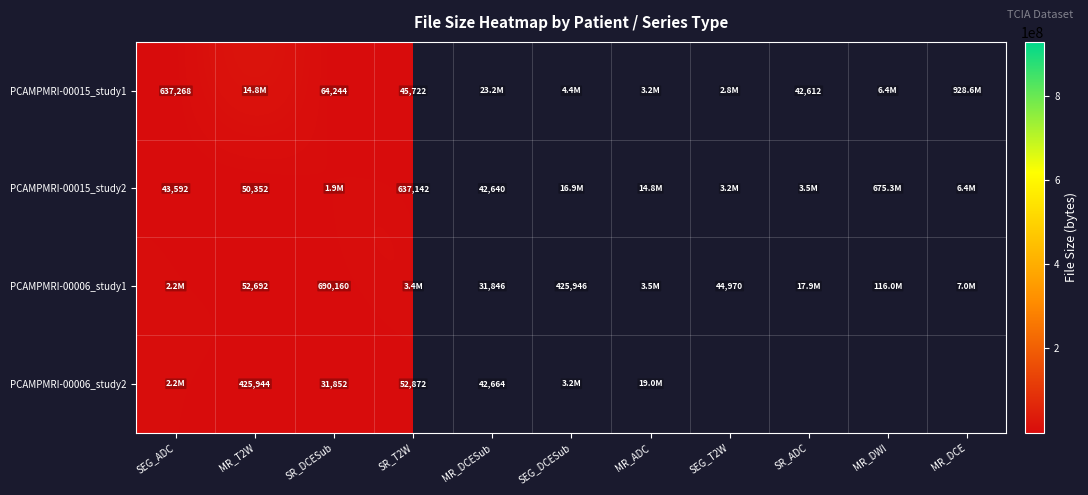

What is the sum of the PCAMPMRI-00006_study1 values at MR_T2W and MR_DCESub?

84538